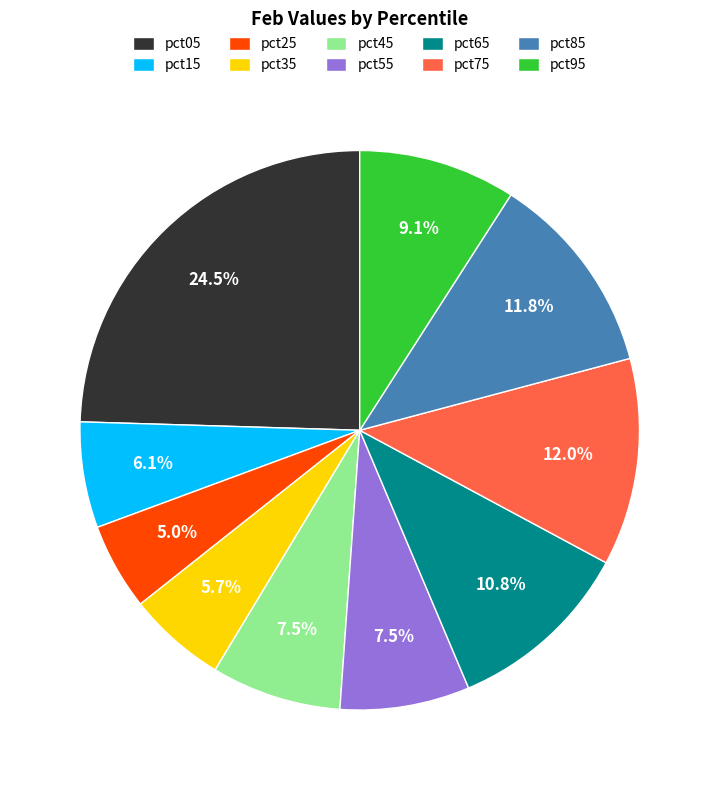

What is the largest slice in the pie chart?

pct05